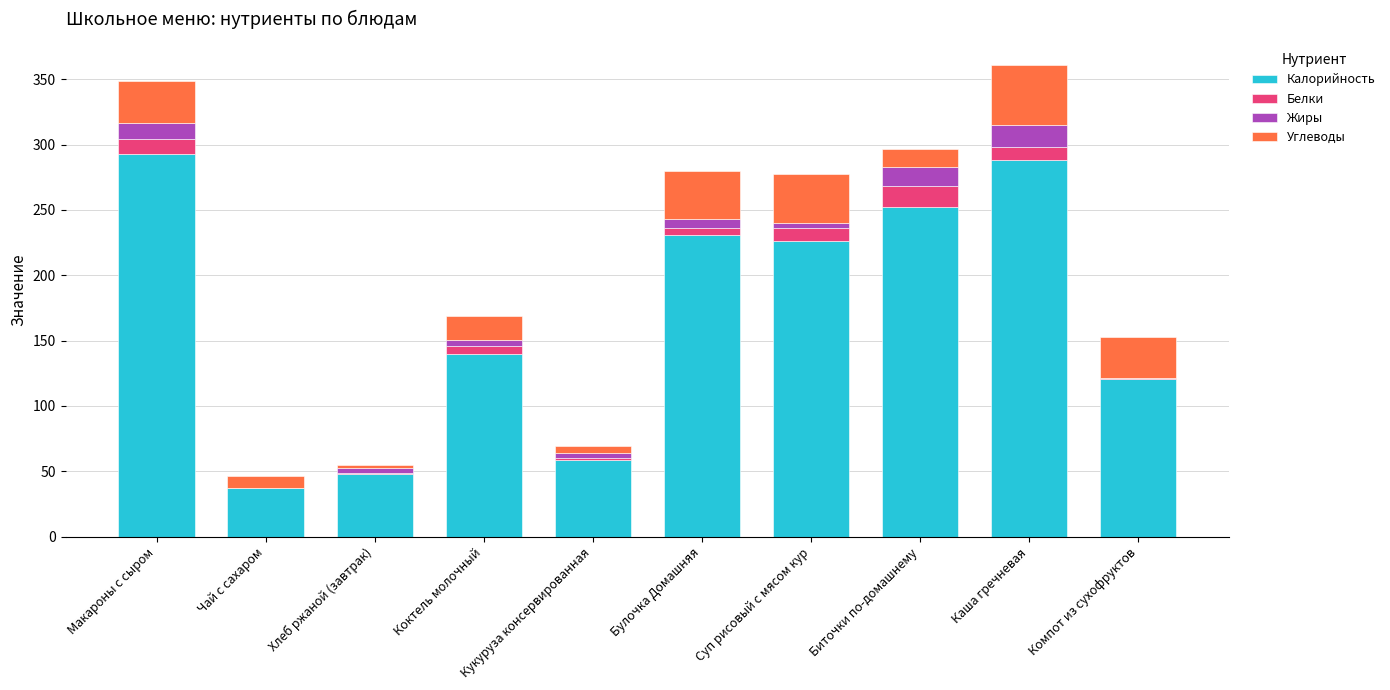

Are the bars grouped side by side (vs. stacked)?

No